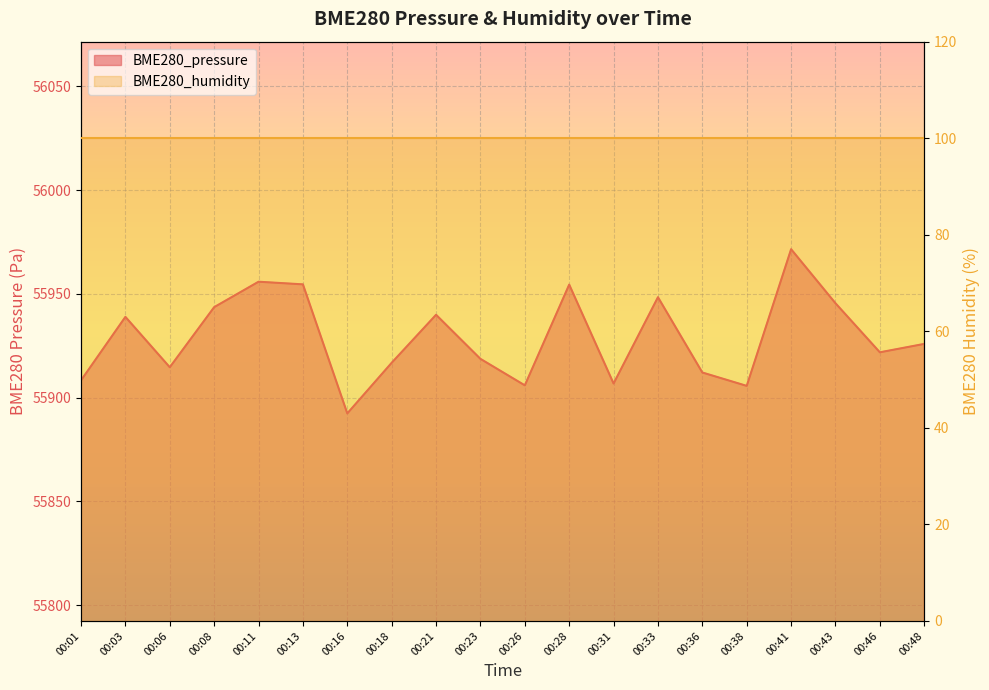

Reading left to right, transcribe all the data shown in this chart.

55908.3	55938.9	55914.6	55943.6	55955.8	55954.6	55892.4	55916.8	55939.9	55918.7	55905.9	55954.4	55906.8	55948.4	55912.1	55905.6	55971.5	55945.5	55921.8	55925.9